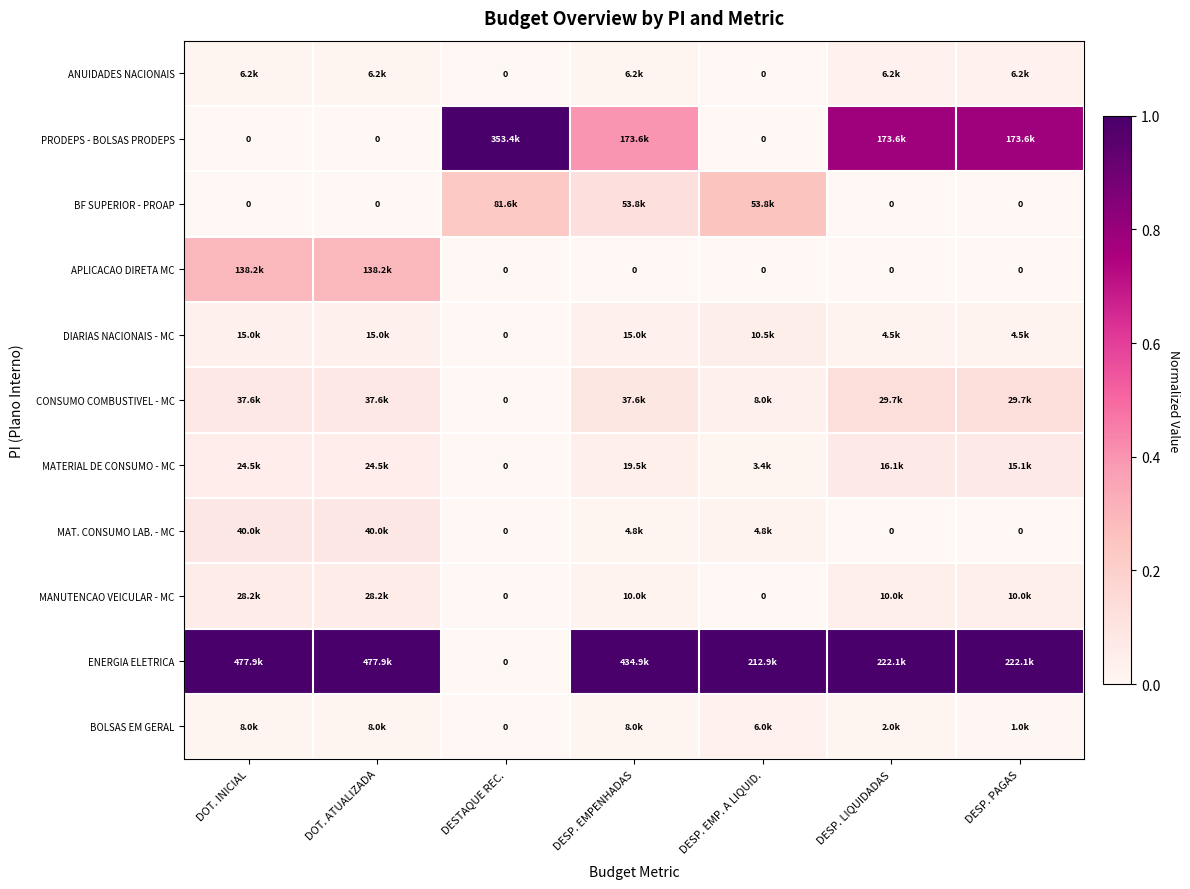

Which has a higher value, DOT. INICIAL or DOT. ATUALIZADA?

DOT. INICIAL